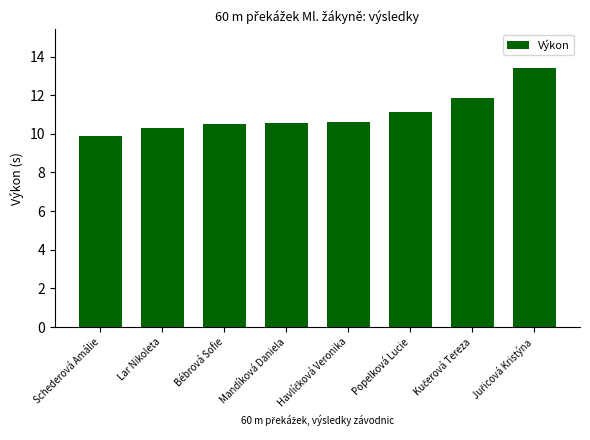

What is the greatest value displayed?

13.4